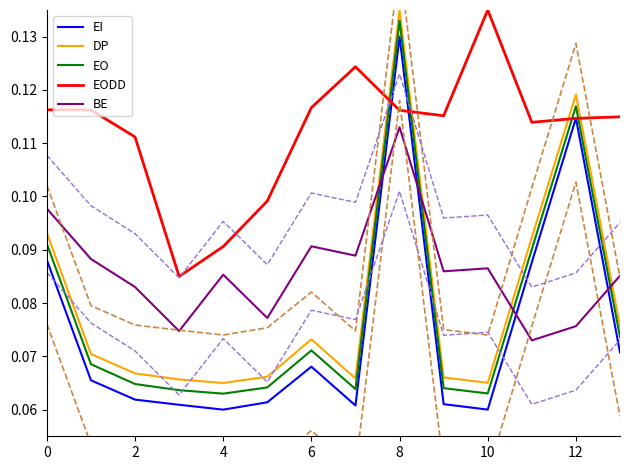

List the series in order of their peak value, lowest first.

BE, EI, EO, DP, EODD